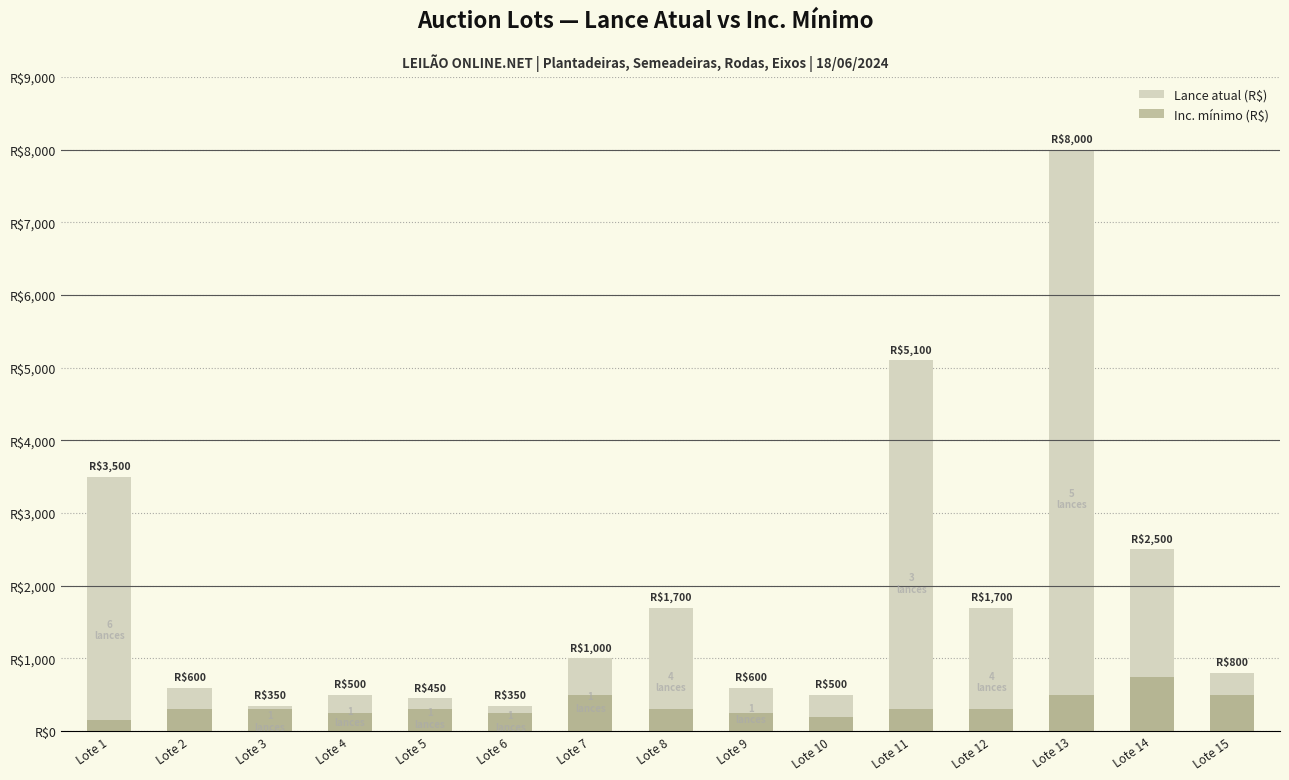

Which series has the widest spread of values?

Lance atual (R$)